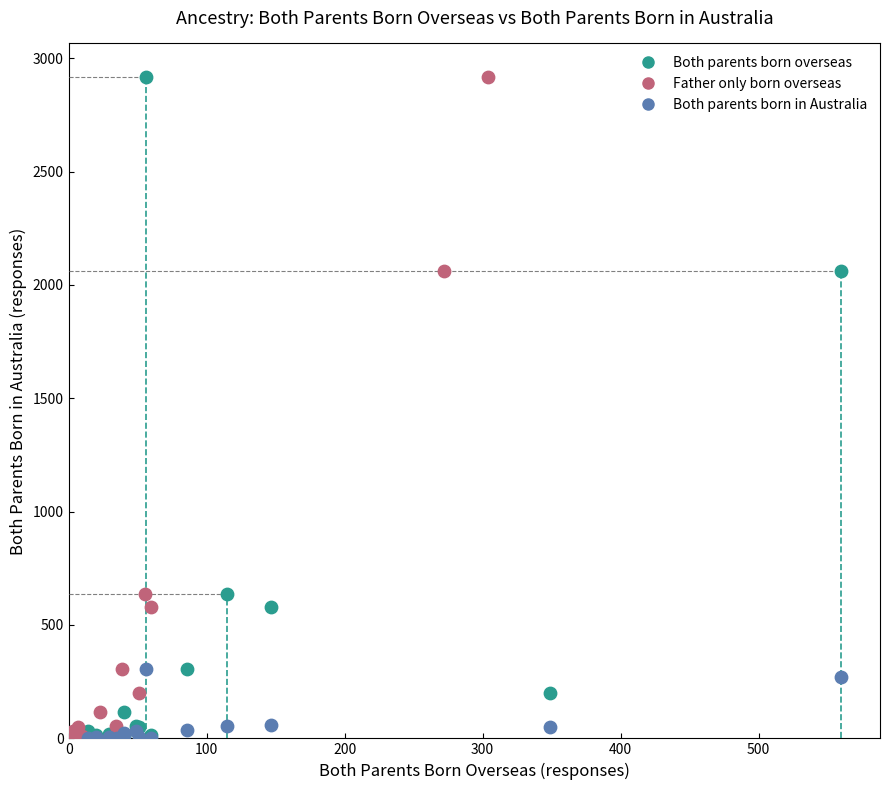

What are all the series names shown in the legend?

Both parents born overseas, Father only born overseas, Both parents born in Australia